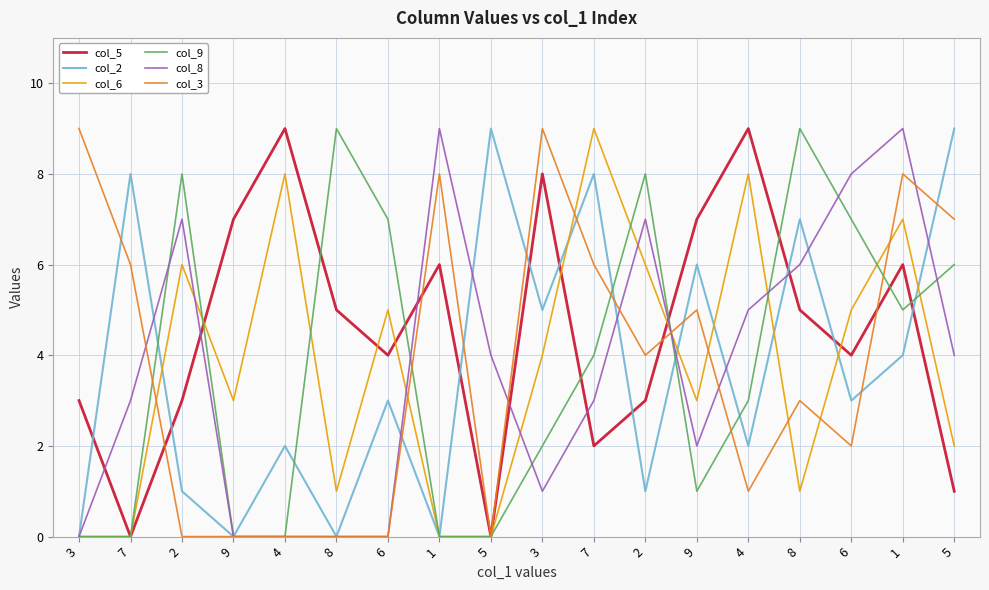

What is the label of the 5th point from the left?

4